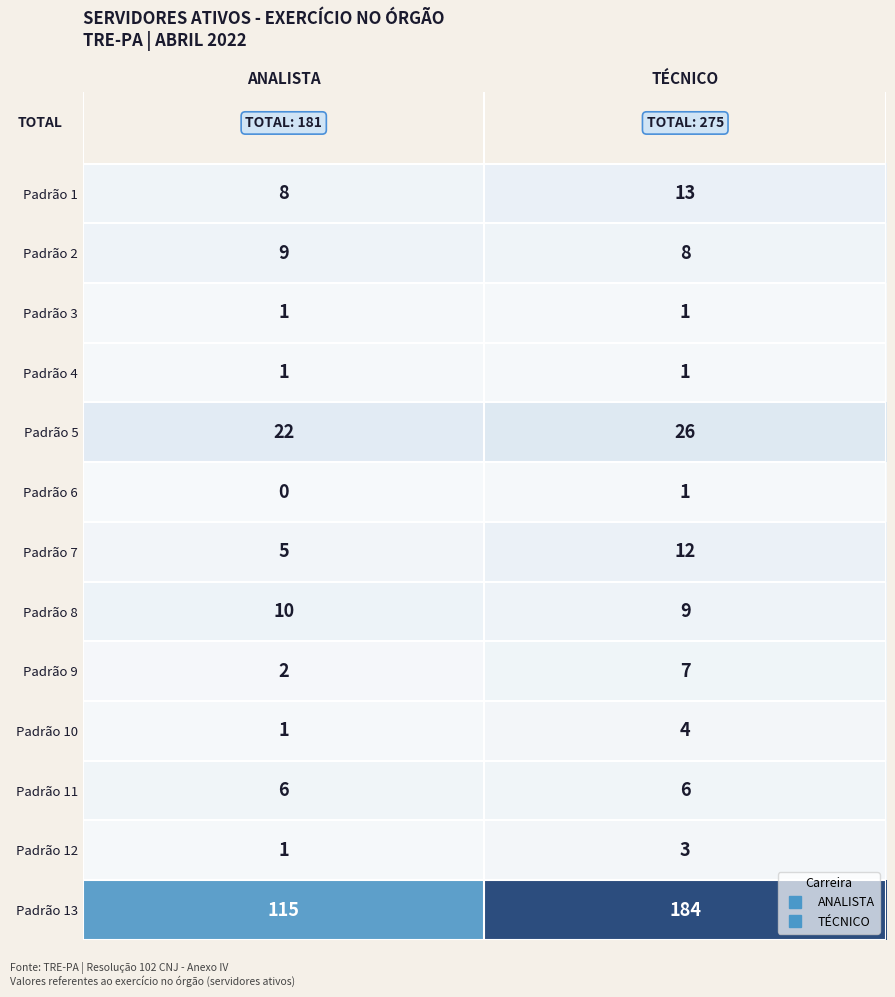

What is the sum of the Padrão 12 values at ANALISTA and TÉCNICO?

4